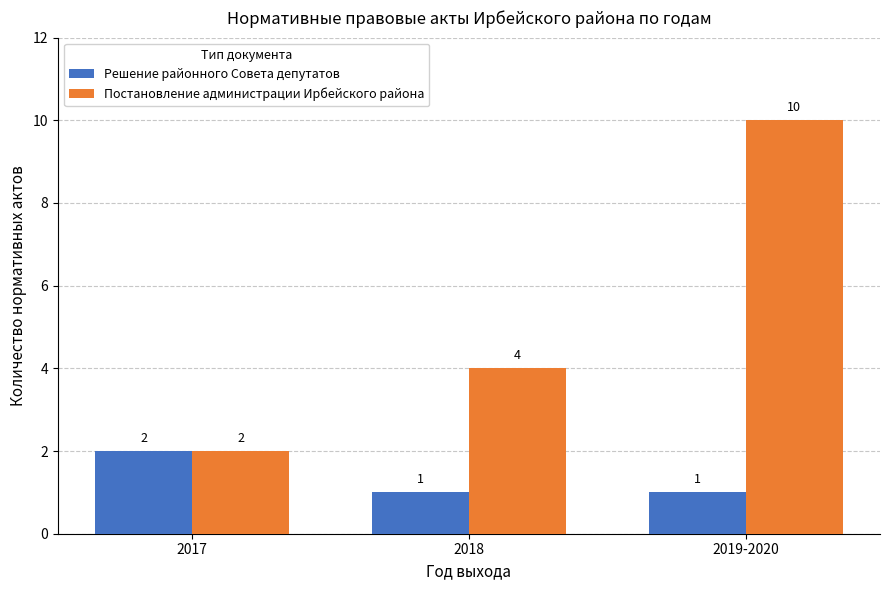

What position from the left is 2018?

2